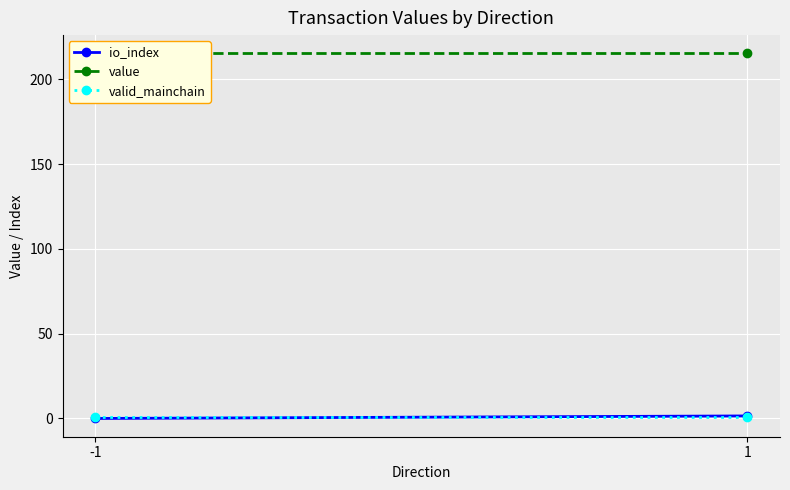

List the series in order of their peak value, lowest first.

valid_mainchain, io_index, value